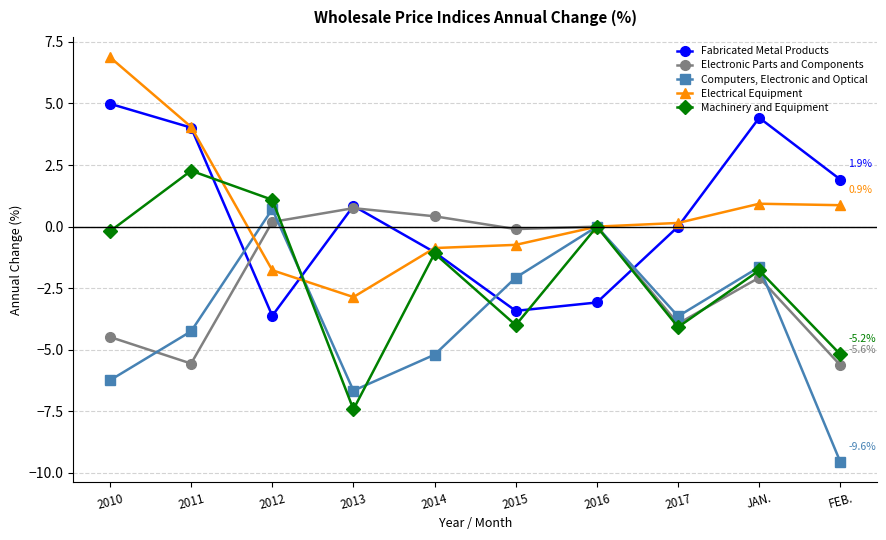

List the series in order of their peak value, highest first.

Electrical Equipment, Fabricated Metal Products, Machinery and Equipment, Electronic Parts and Components, Computers, Electronic and Optical